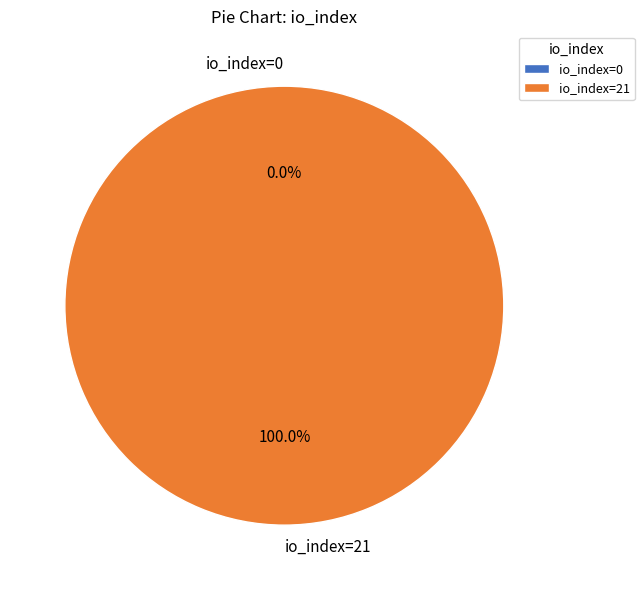

Does io_index=0 represent more than half of the total?

No